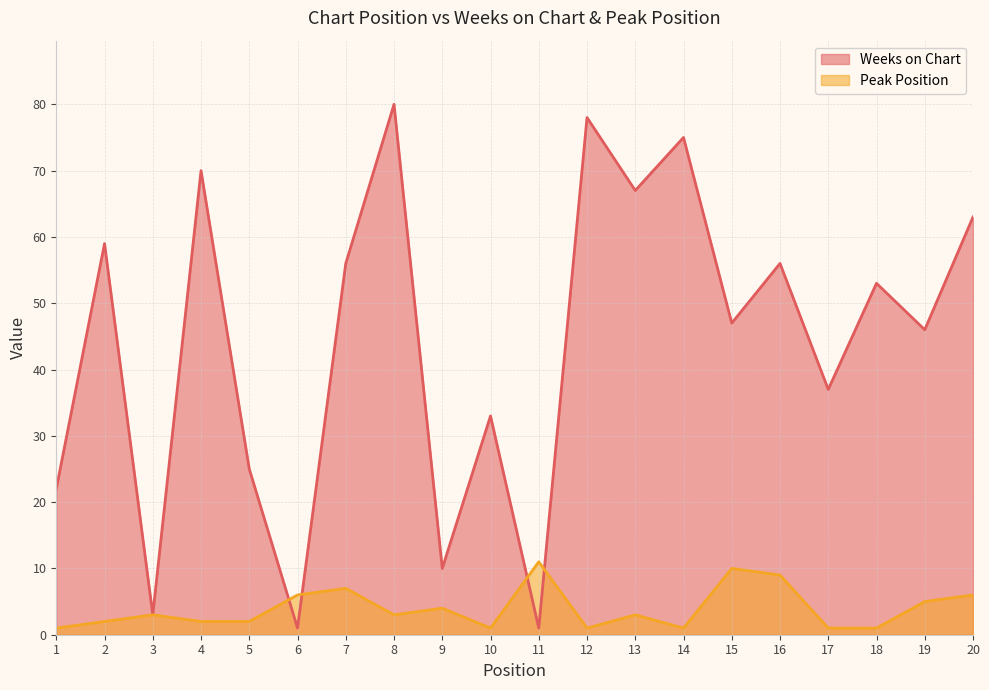

Which series changed the most between 4 and 15?

Weeks on Chart